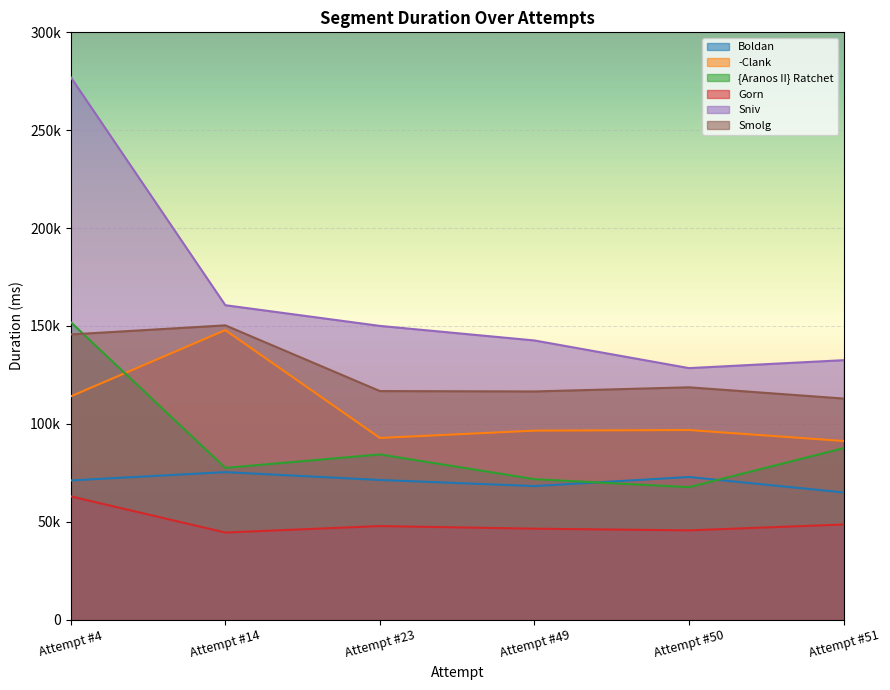

Rank the series at Attempt #23 from highest to lowest value.

Sniv, Smolg, -Clank, {Aranos II} Ratchet, Boldan, Gorn